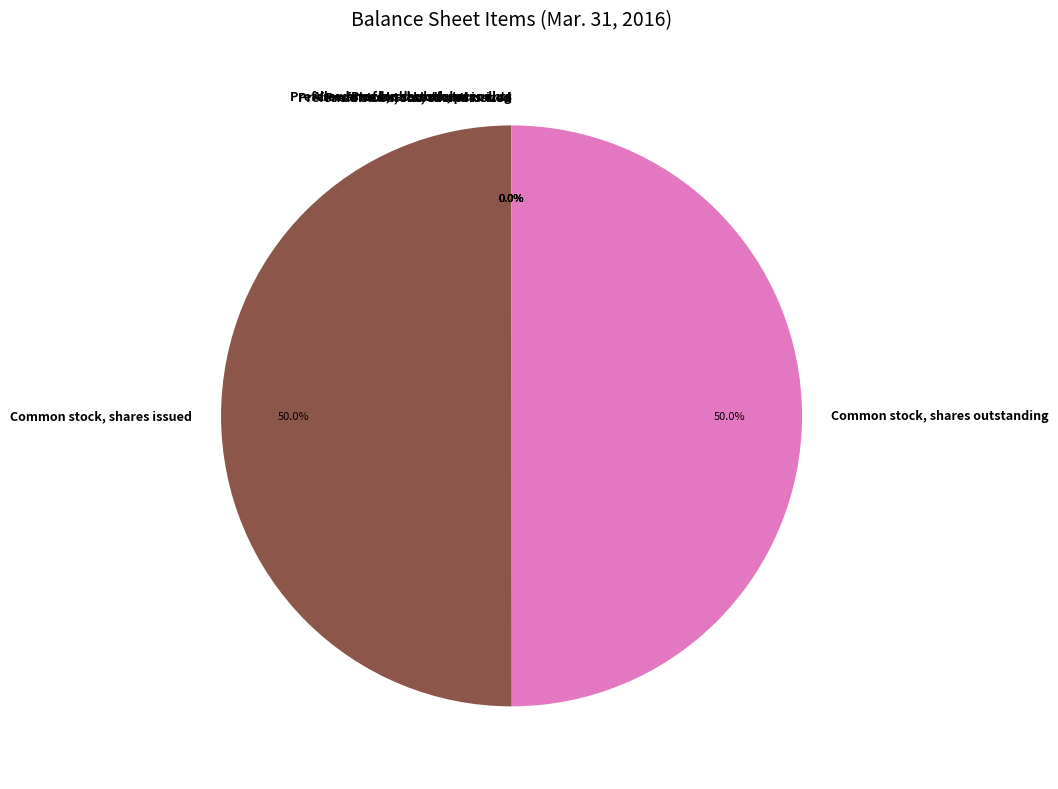

What portion of the pie excludes Common stock, shares outstanding?

50.0%